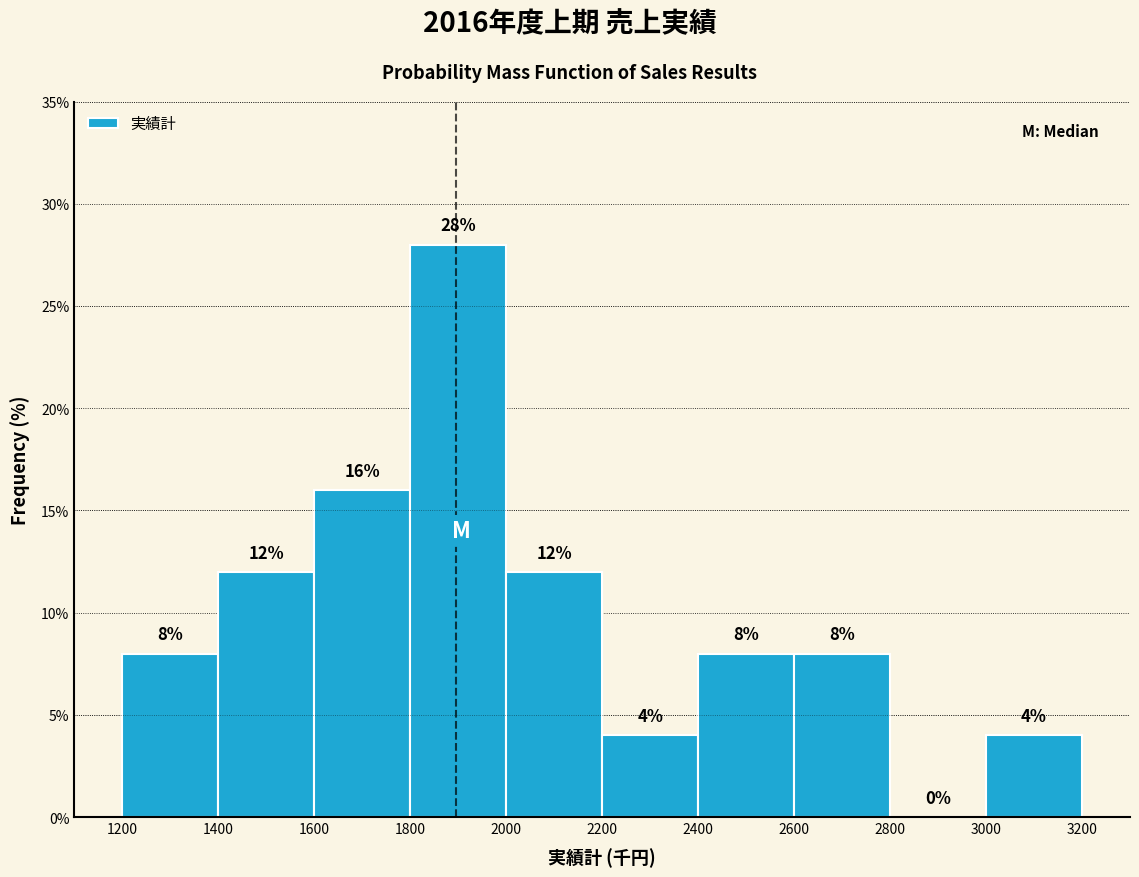

How tall is the bar that spans 1200 to 1400 on the x-axis?

8